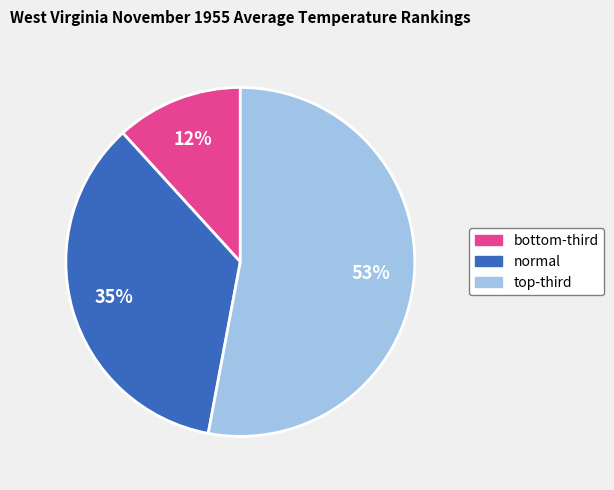

Which slice is the smallest?

bottom-third